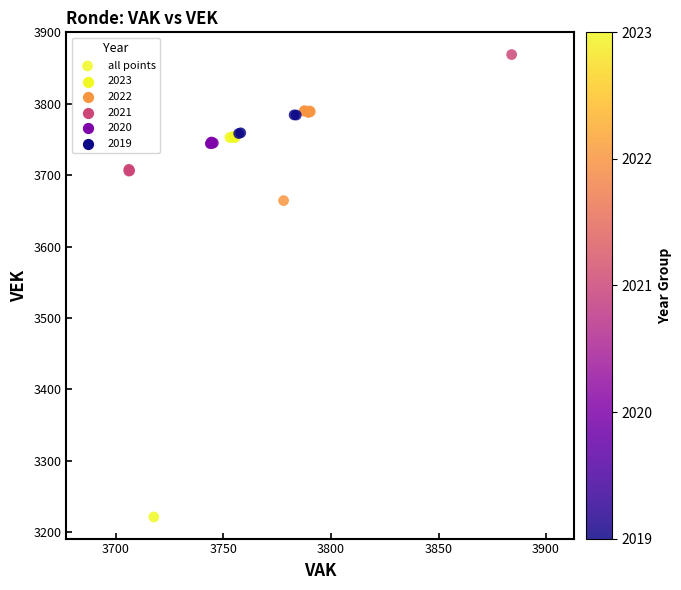

What Y value in the scatter plot is closest to 3545?

3664.3